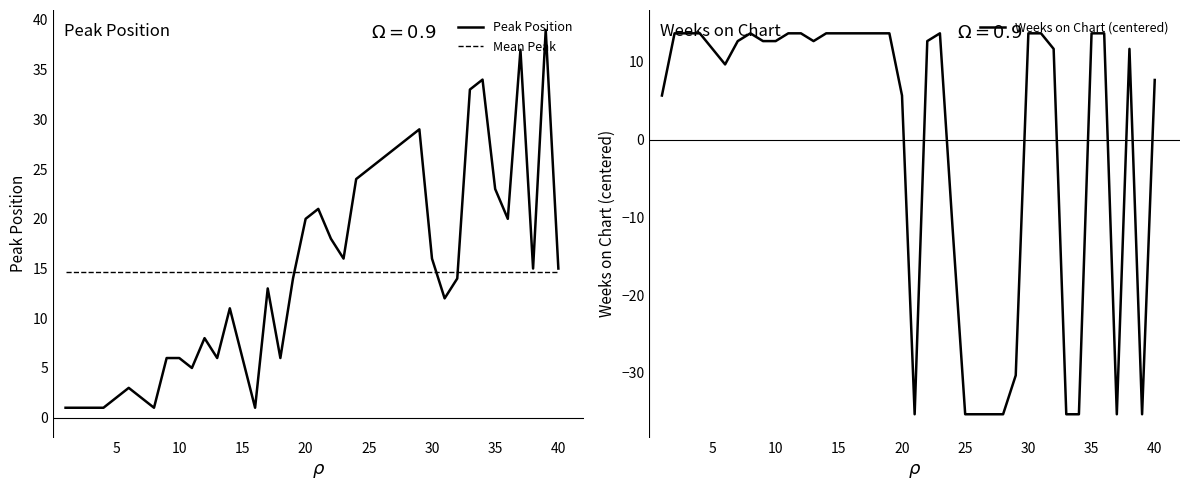

List the series in order of their peak value, highest first.

Peak Position, Mean Peak, Weeks on Chart (centered)